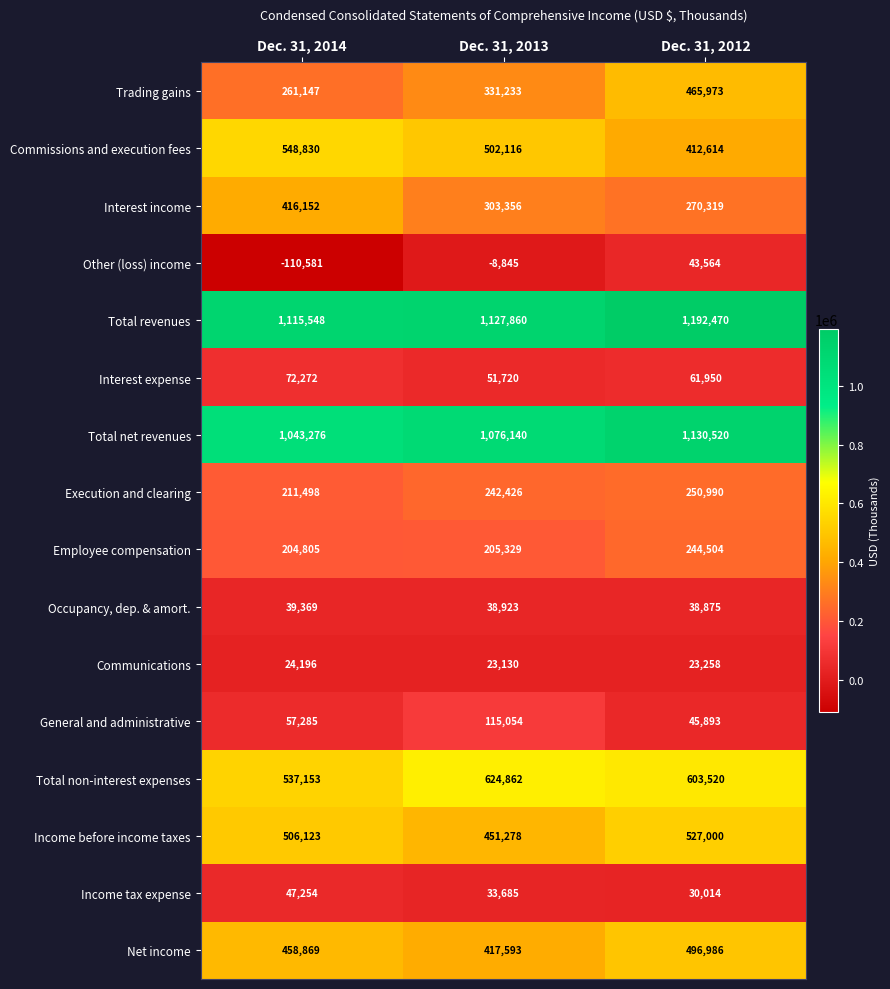

The Commissions and execution fees series shows 281988 at Dec. 31, 2012. True or false?

False